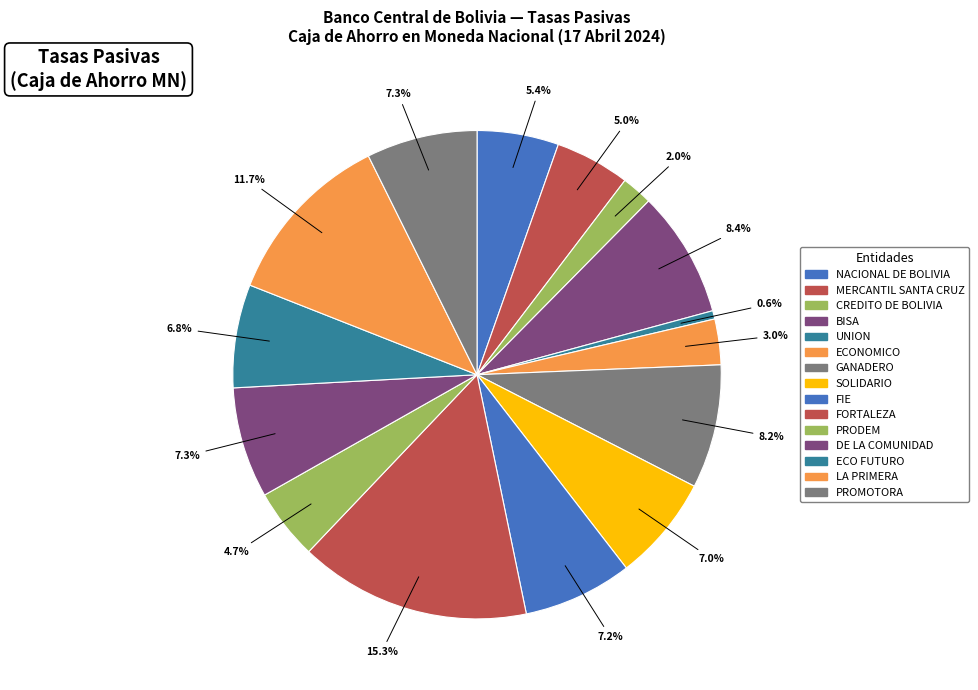

Which category has the smallest portion of the pie?

UNION